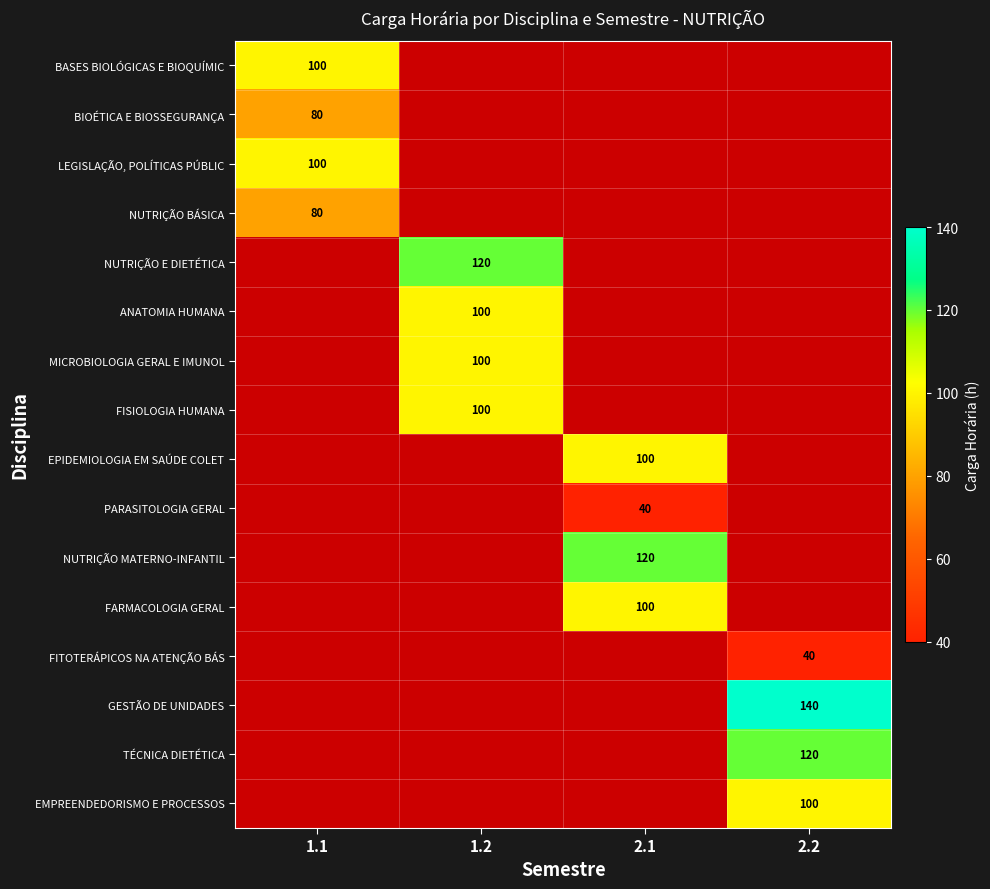

True or false: FITOTERÁPICOS NA ATENÇÃO BÁS has a value of 20 at 2.2.

False